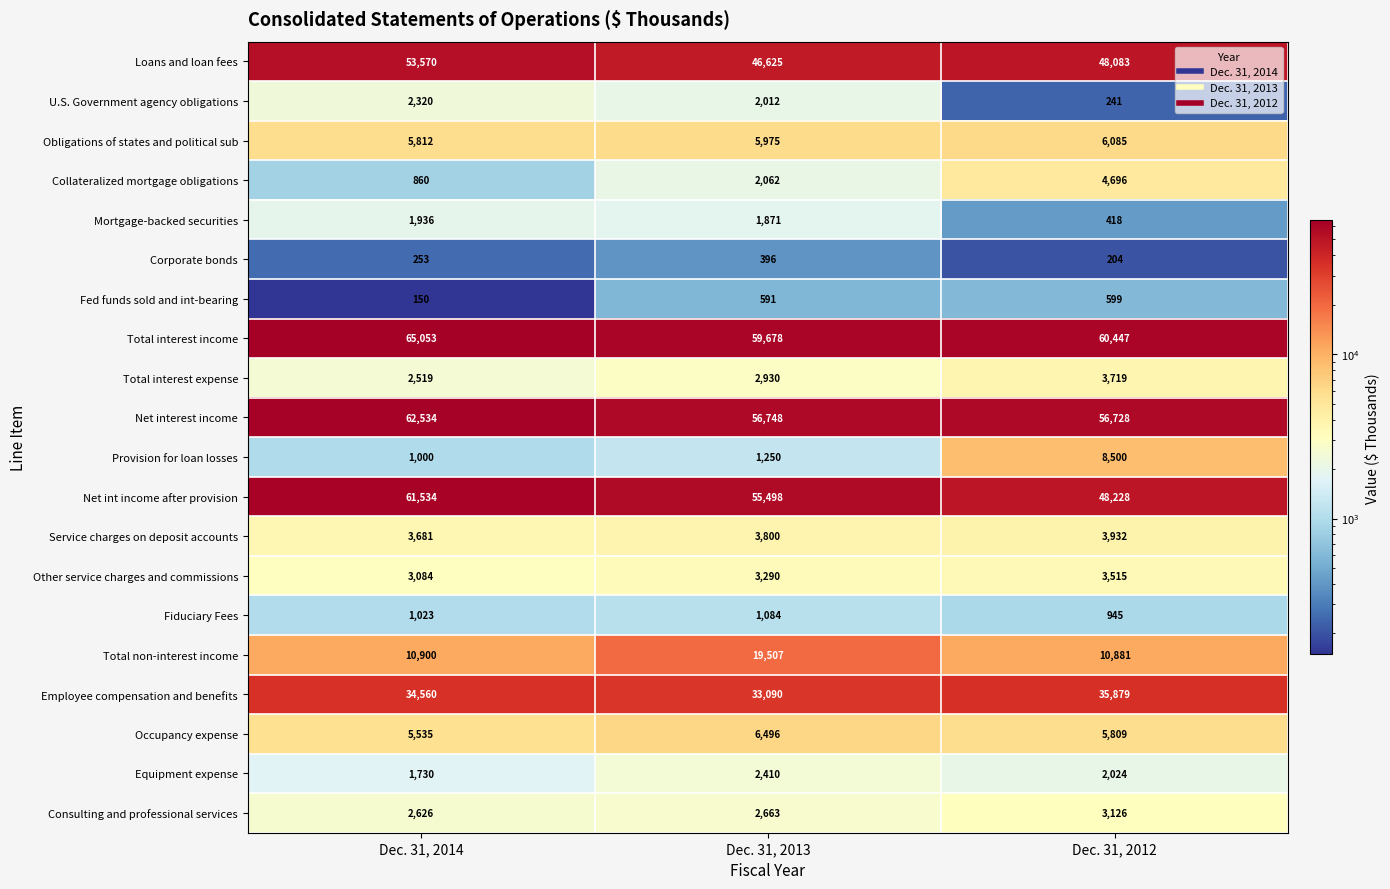

Rank the series at Dec. 31, 2013 from lowest to highest value.

Corporate bonds, Fed funds sold and int-bearing, Fiduciary Fees, Provision for loan losses, Mortgage-backed securities, U.S. Government agency obligations, Collateralized mortgage obligations, Equipment expense, Consulting and professional services, Total interest expense, Other service charges and commissions, Service charges on deposit accounts, Obligations of states and political sub, Occupancy expense, Total non-interest income, Employee compensation and benefits, Loans and loan fees, Net int income after provision, Net interest income, Total interest income